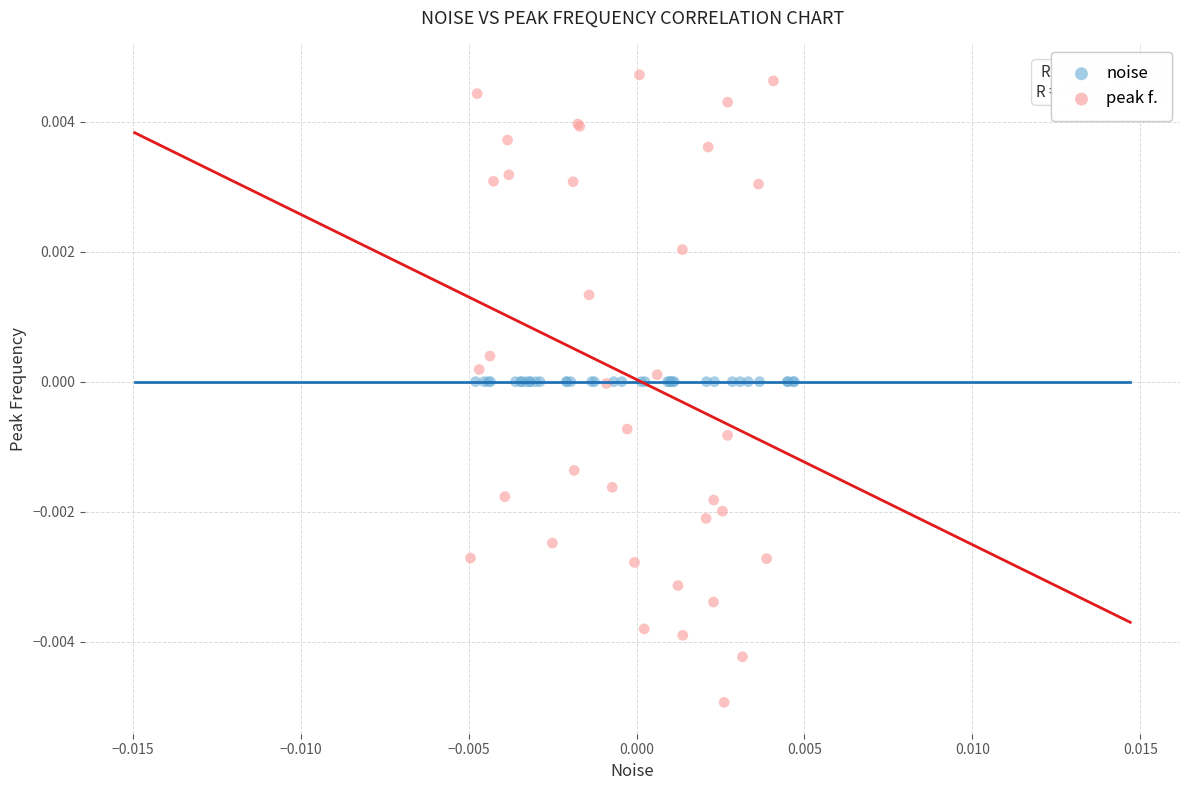

Which series has the widest spread of Y values?

peak f.